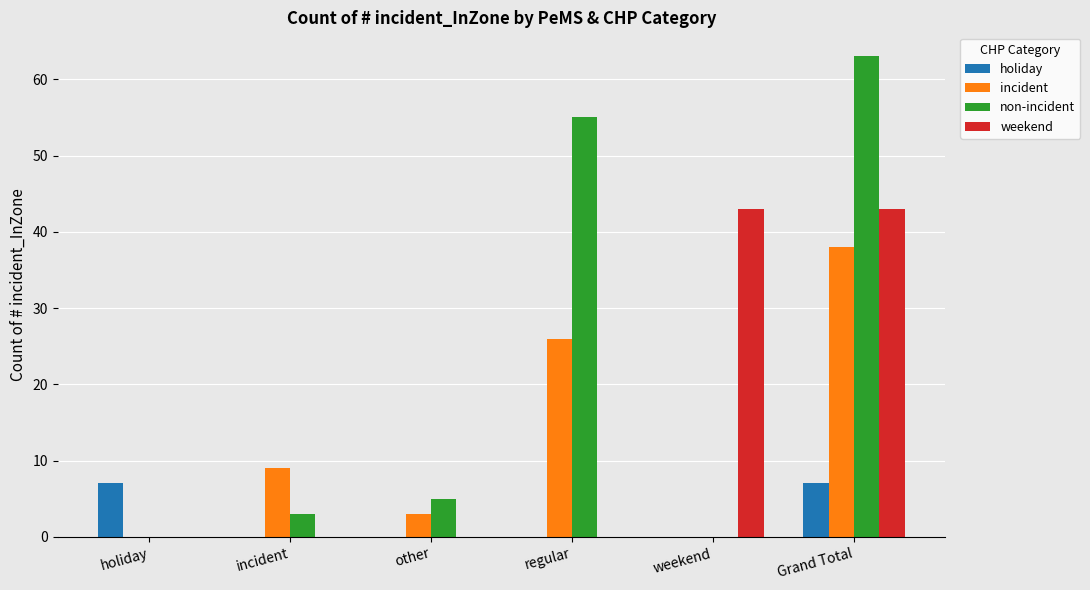

What is the sum of the weekend values at regular and Grand Total?

43